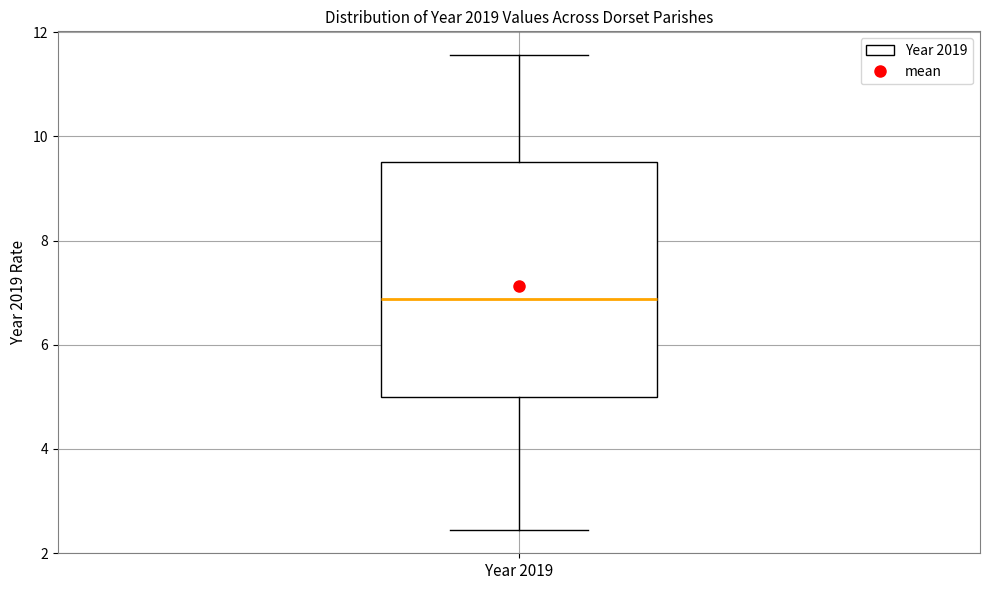

Where does the median line of the box for Year 2019 sit on the y-axis? The values are not printed on the chart, so give them approximately, as read against the axis.

6.8